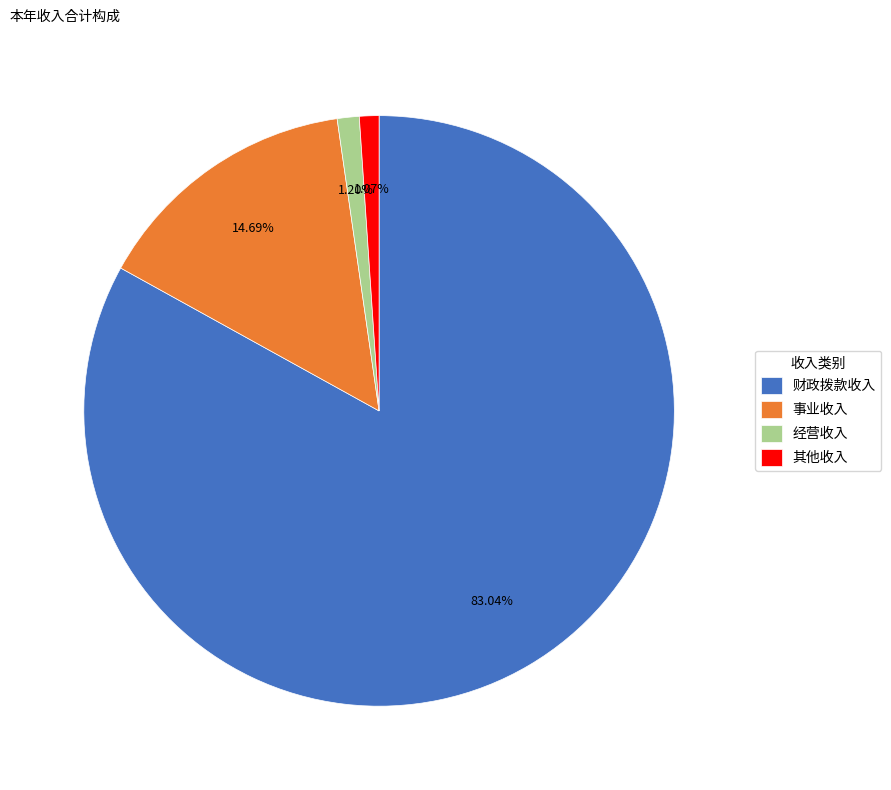

Is there a majority slice in this chart?

Yes